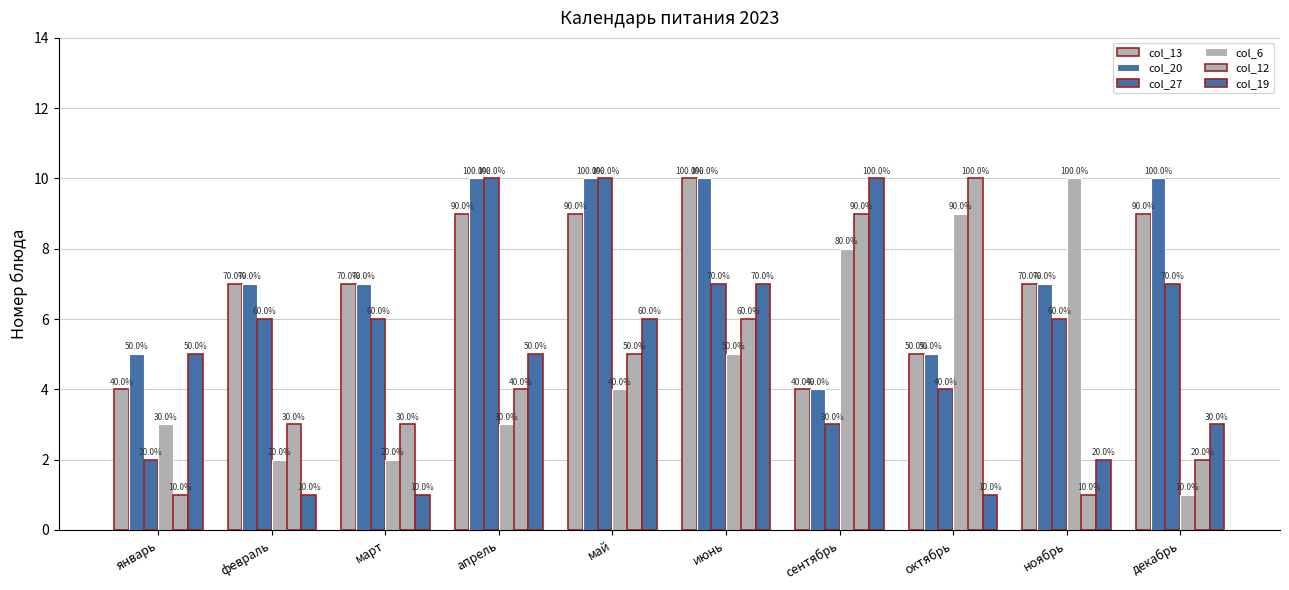

List the labels in order of col_19 value, smallest first.

февраль, март, октябрь, ноябрь, декабрь, январь, апрель, май, июнь, сентябрь